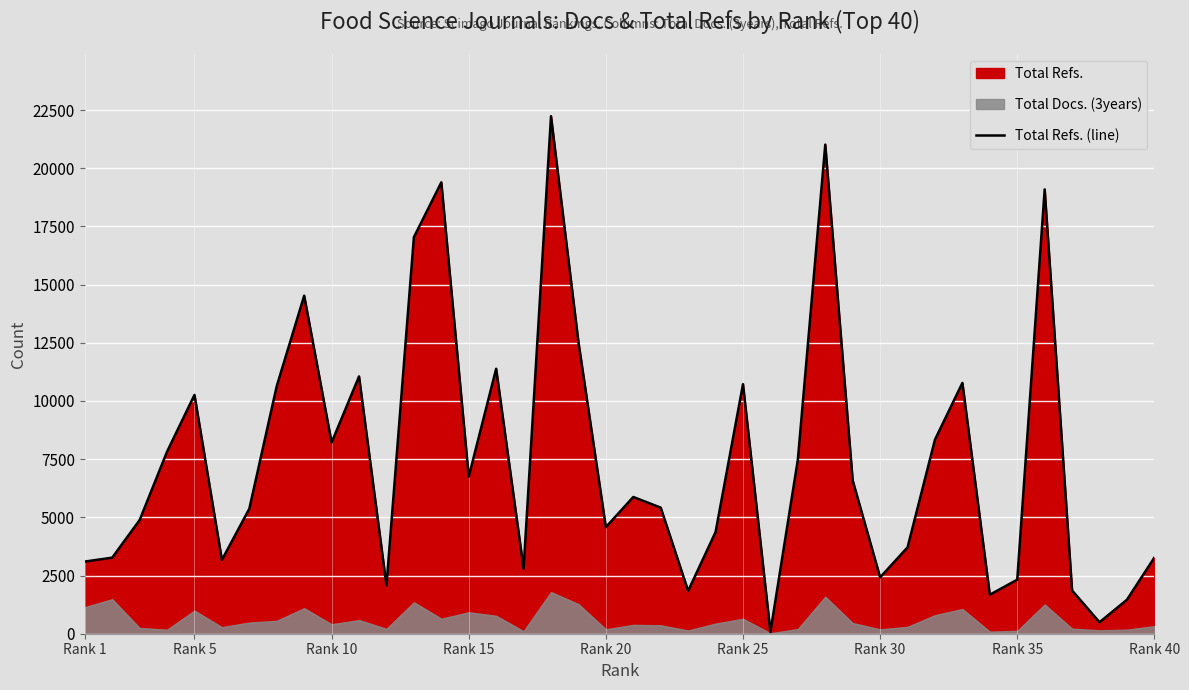

How many interior local valleys (lower than both neighbors) does the data have?

11